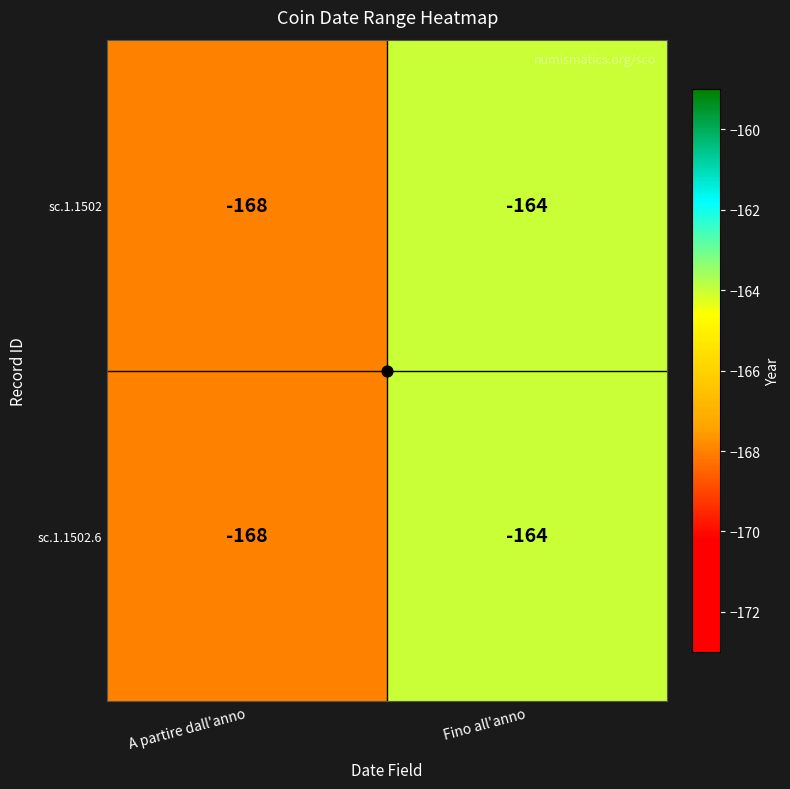

At which label is sc.1.1502 closest to -166?

A partire dall'anno